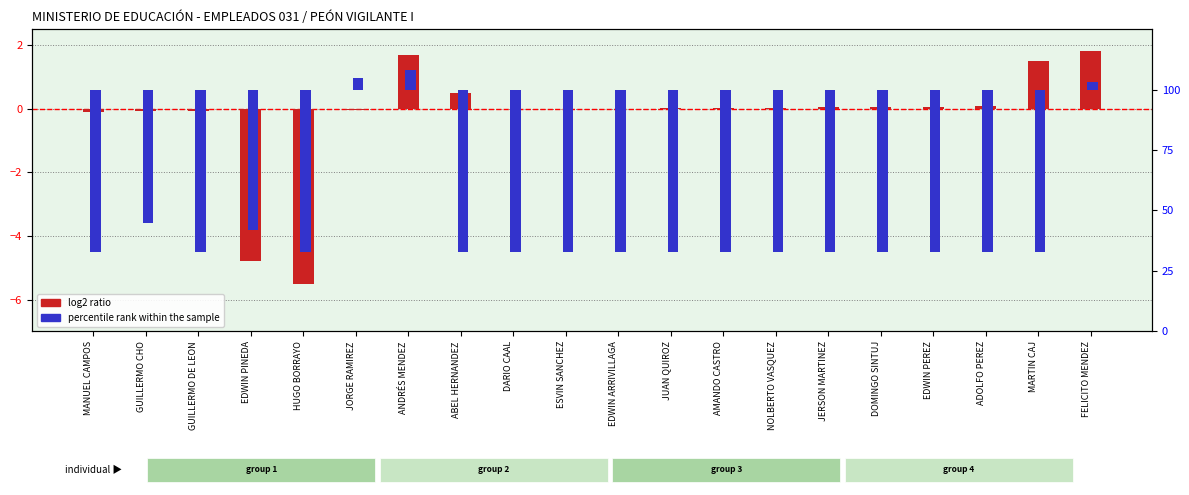

Does the chart contain any negative values?

Yes